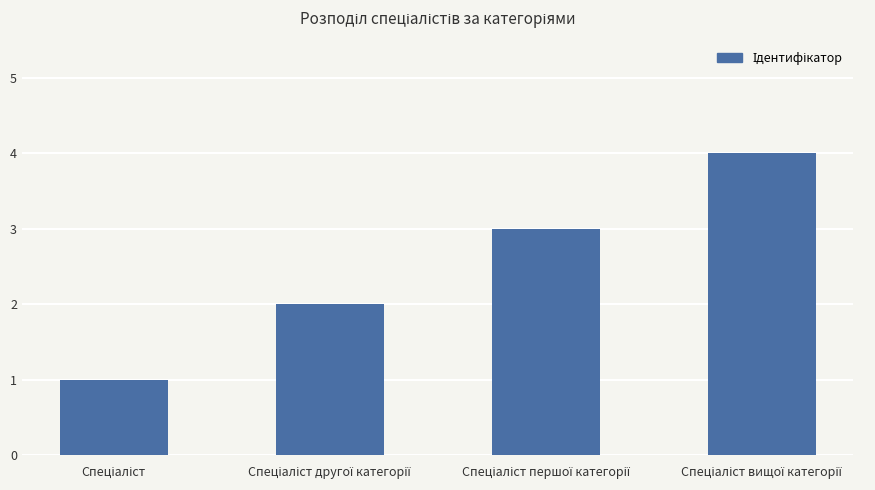

What is the difference between the maximum and minimum values?

3